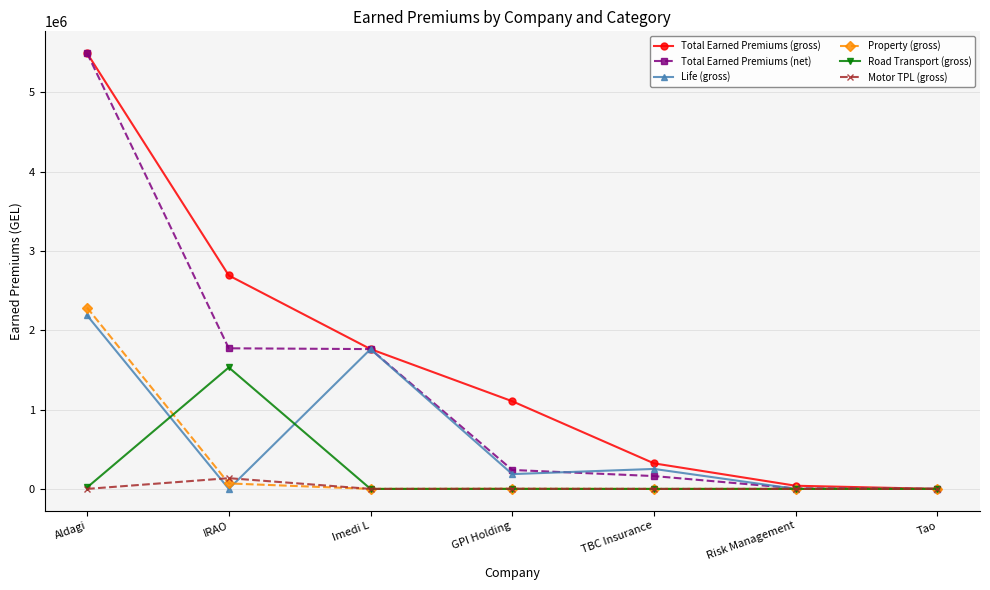

Which series changed the most between Aldagi and IRAO?

Total Earned Premiums (net)